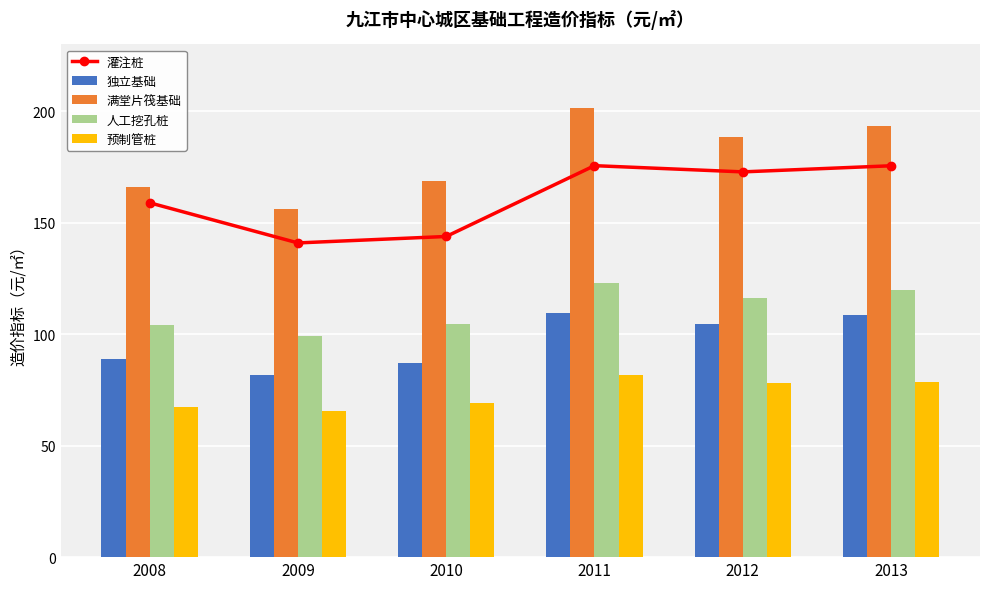

List the series in order of their peak value, lowest first.

预制管桩, 独立基础, 人工挖孔桩, 灌注桩, 满堂片筏基础